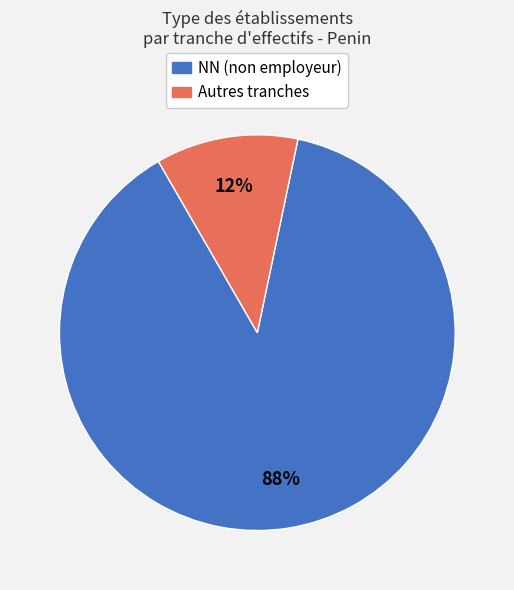

Does any single category account for the majority?

Yes